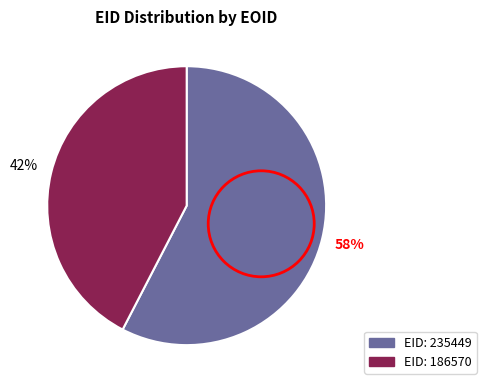

Is there any slice that represents more than half of the pie?

Yes